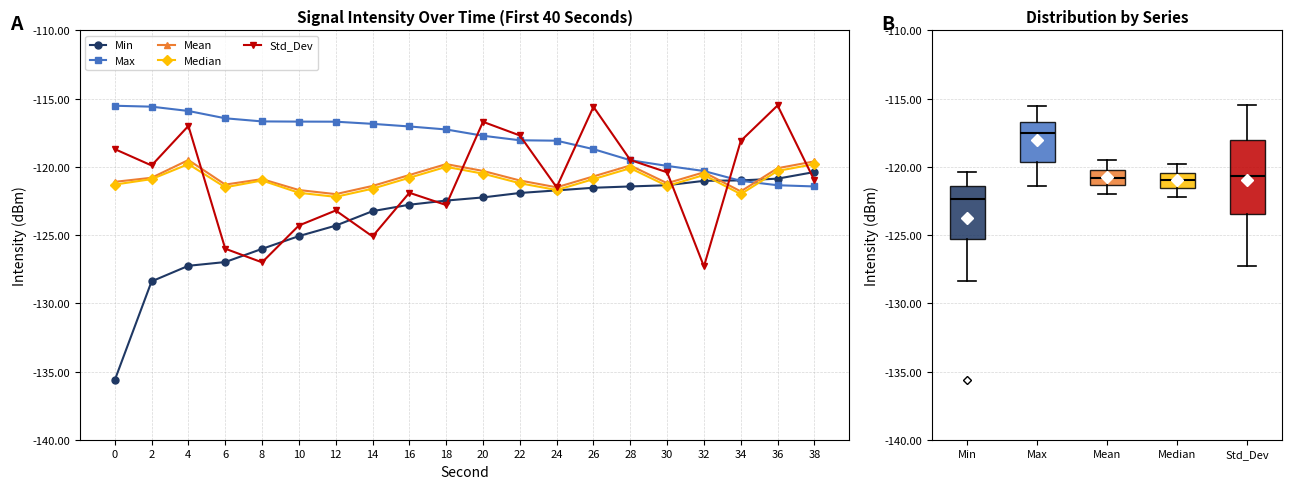

After their last crossing, which series has the higher values: Min or Max?

Min